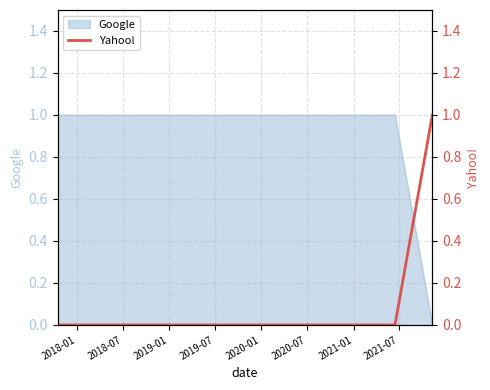

How many positive values does the Google series have?

2